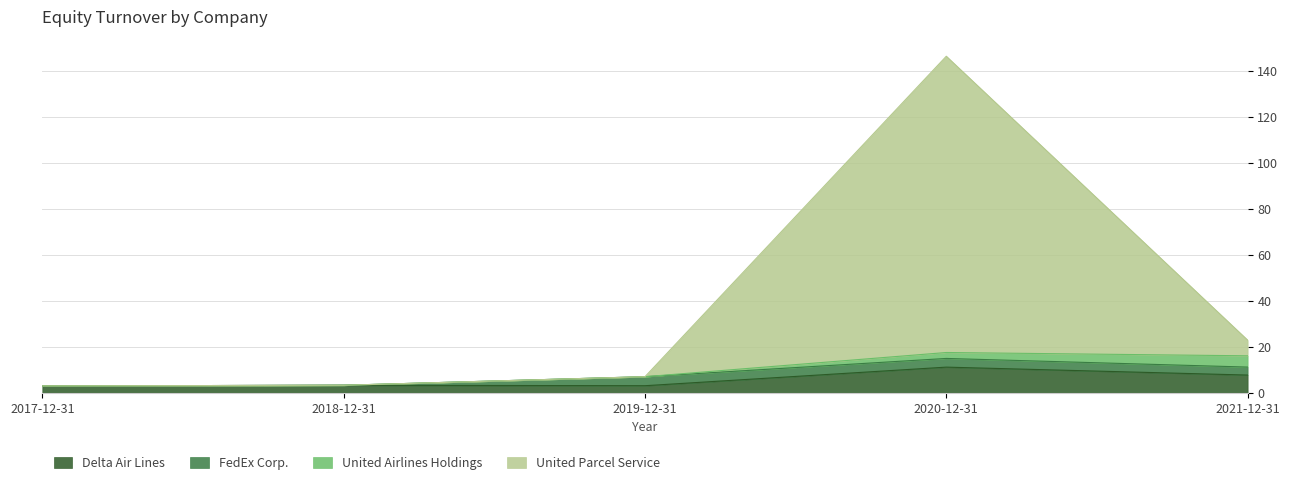

What is the total value across all series at 2021-12-31?

22.9